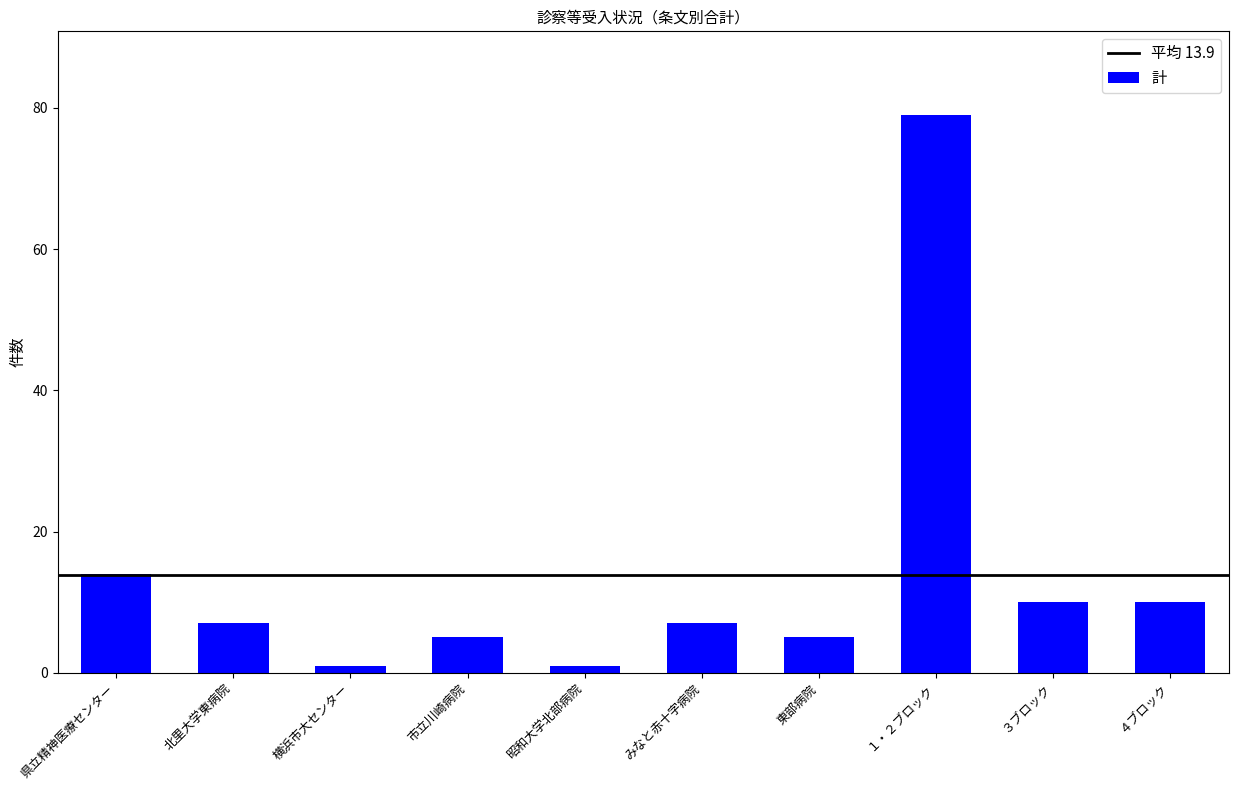

Reading left to right, extract all data points from this chart.

県立精神医療センター=14	北里大学東病院=7	横浜市大センター=1	市立川崎病院=5	昭和大学北部病院=1	みなと赤十字病院=7	東部病院=5	１・２ブロック=79	３ブロック=10	４ブロック=10